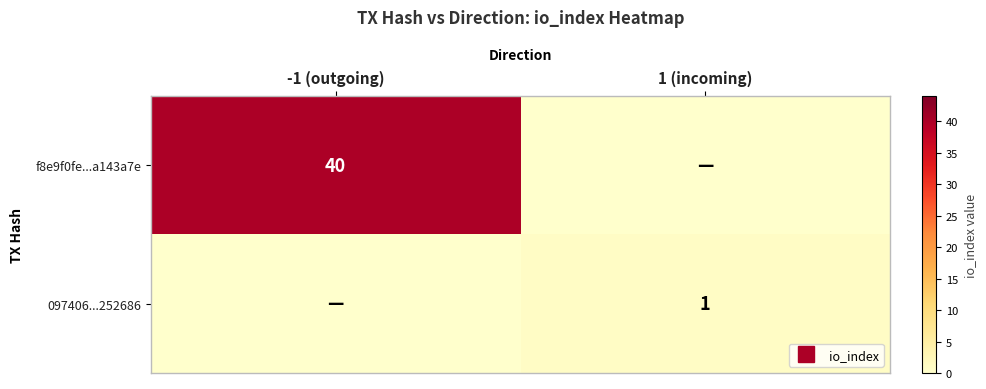

What is the total value across all series at -1 (outgoing)?

40